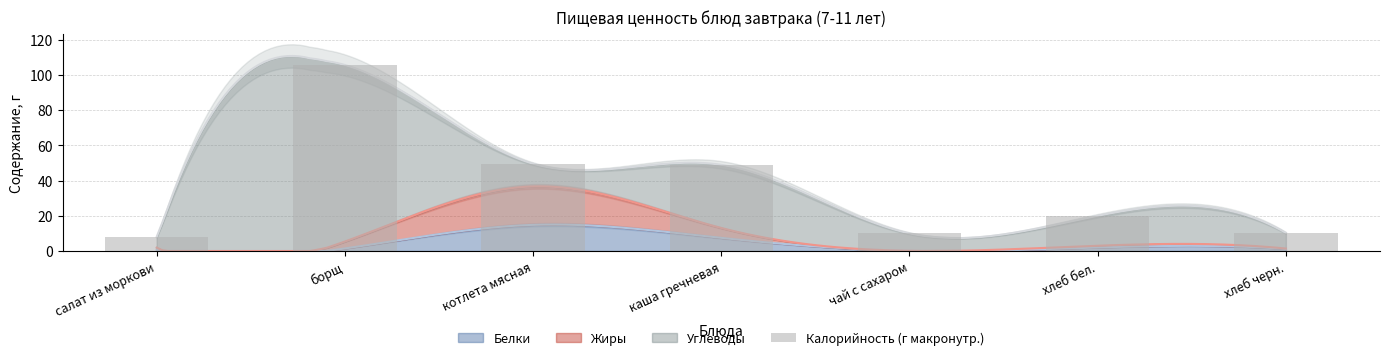

Reading right to left, transcribe all the data shown in this chart.

10.3	20.0	10.0	48.9	49.5	105.6	8.0